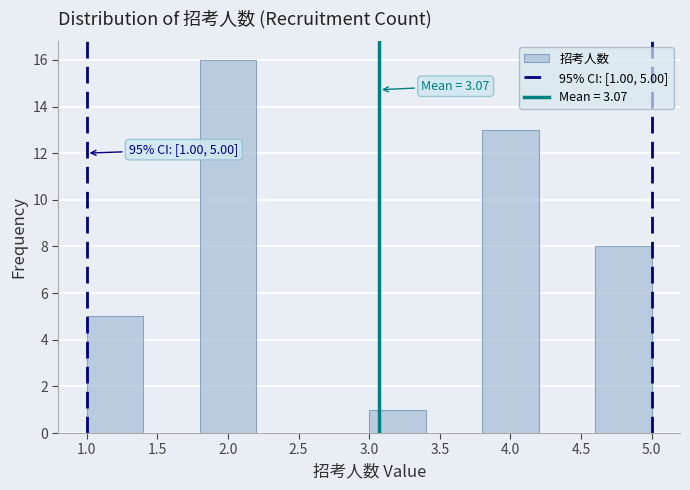

Which range on the x-axis has the tallest bar?

1.8 to 2.2